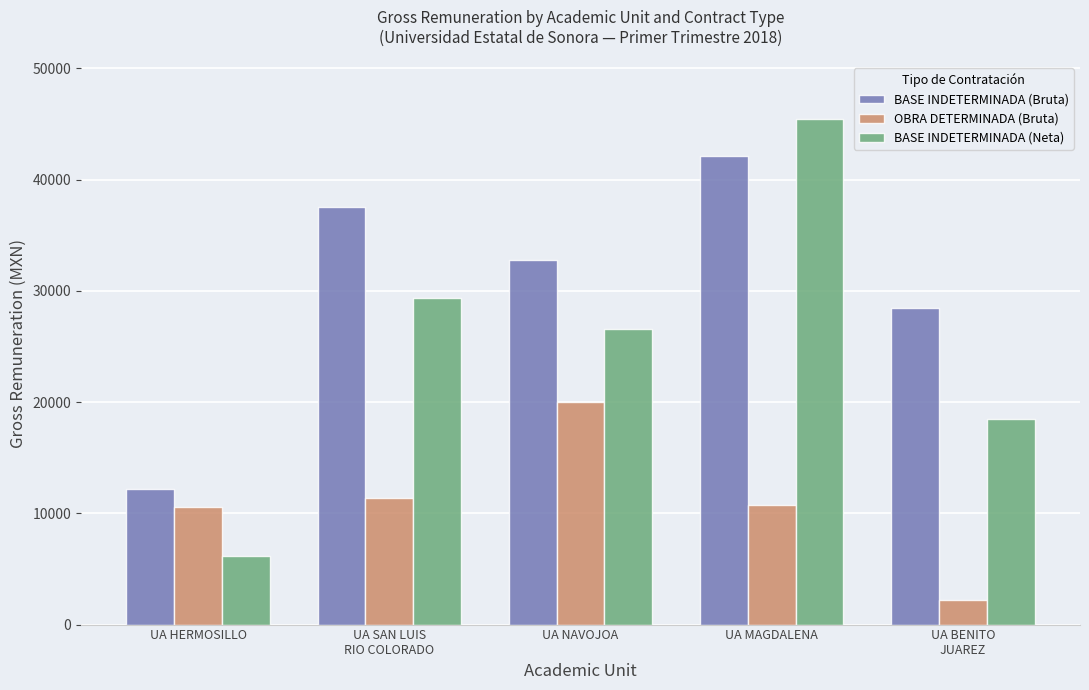

What is the total value across all series at UA MAGDALENA?

98241.5